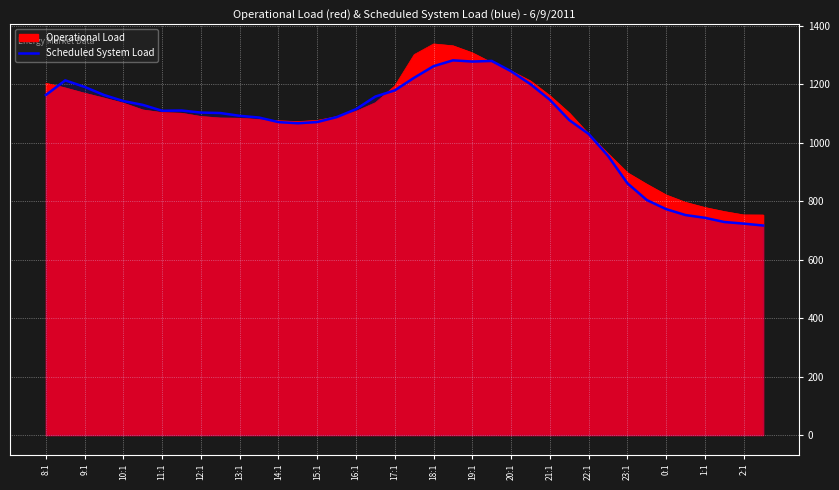

True or false: there are more than 0 points higher than both neighbors.

True